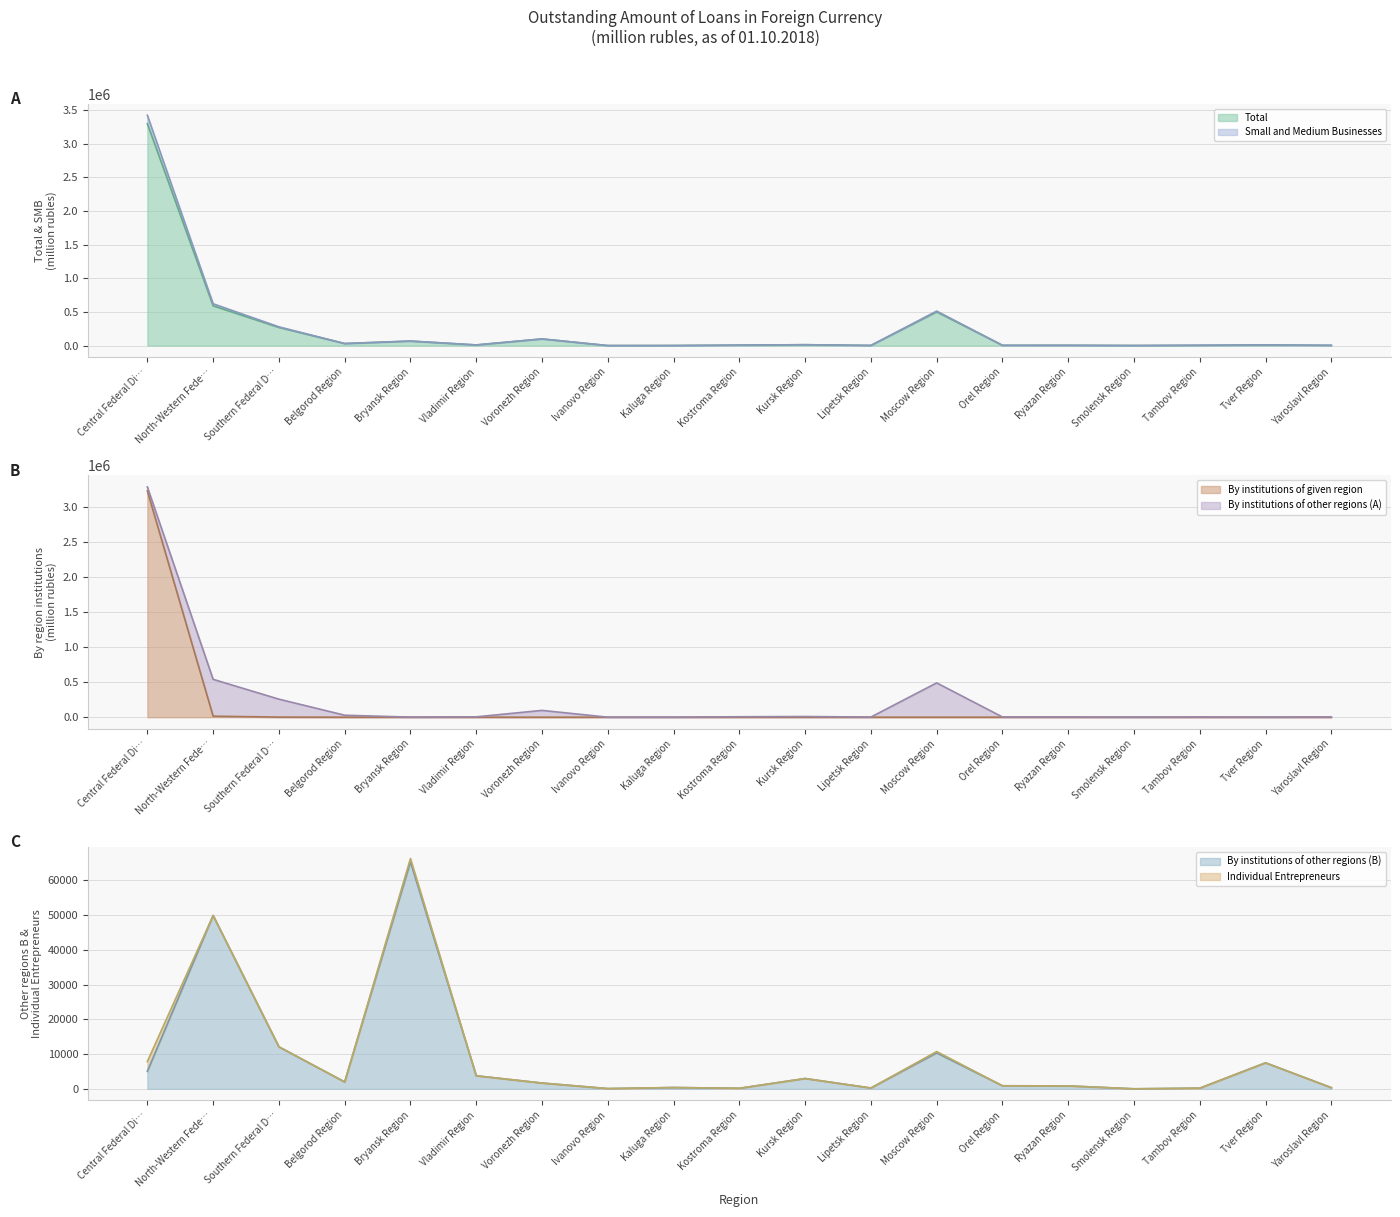

Which category has the highest value in the Total series?

Central Federal Di…